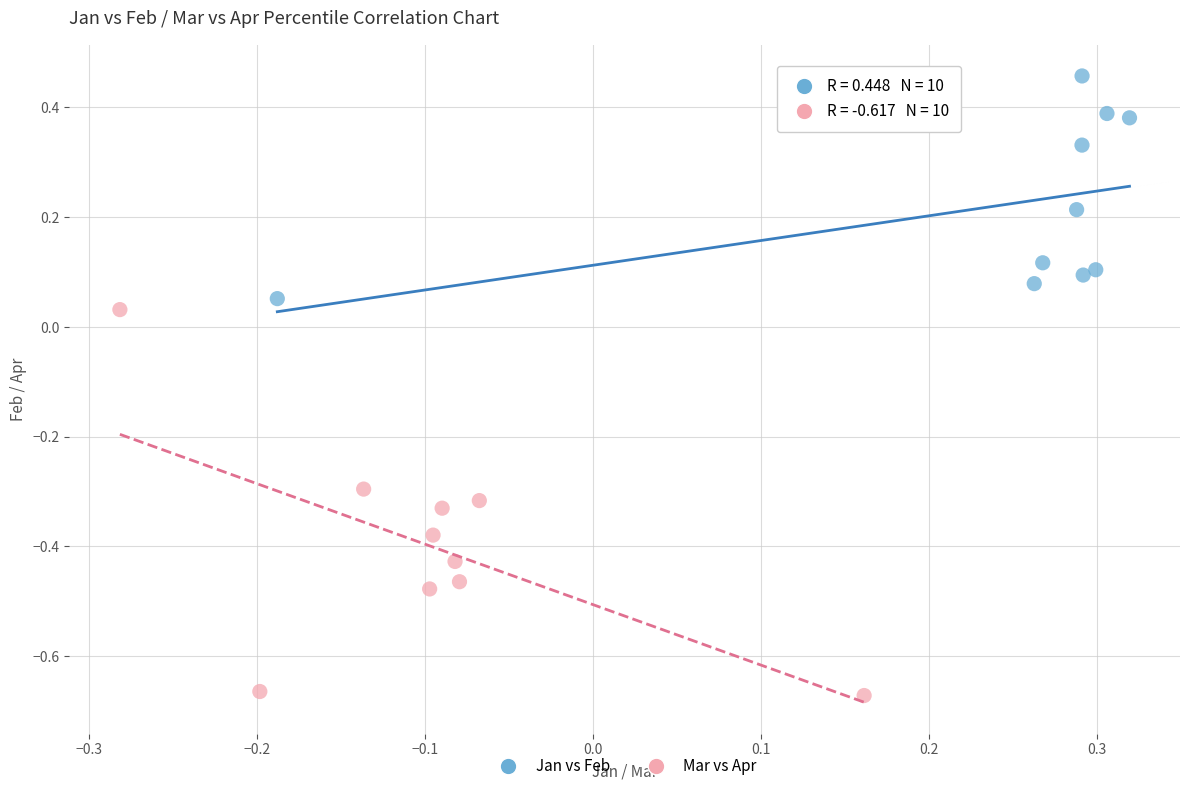

Which series reaches the maximum Y coordinate?

Jan vs Feb